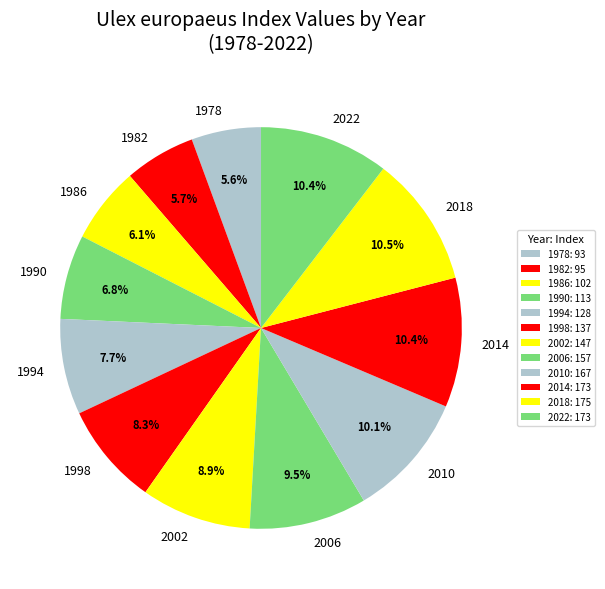

Is the sum of 1998 and 2006 greater than half?

No